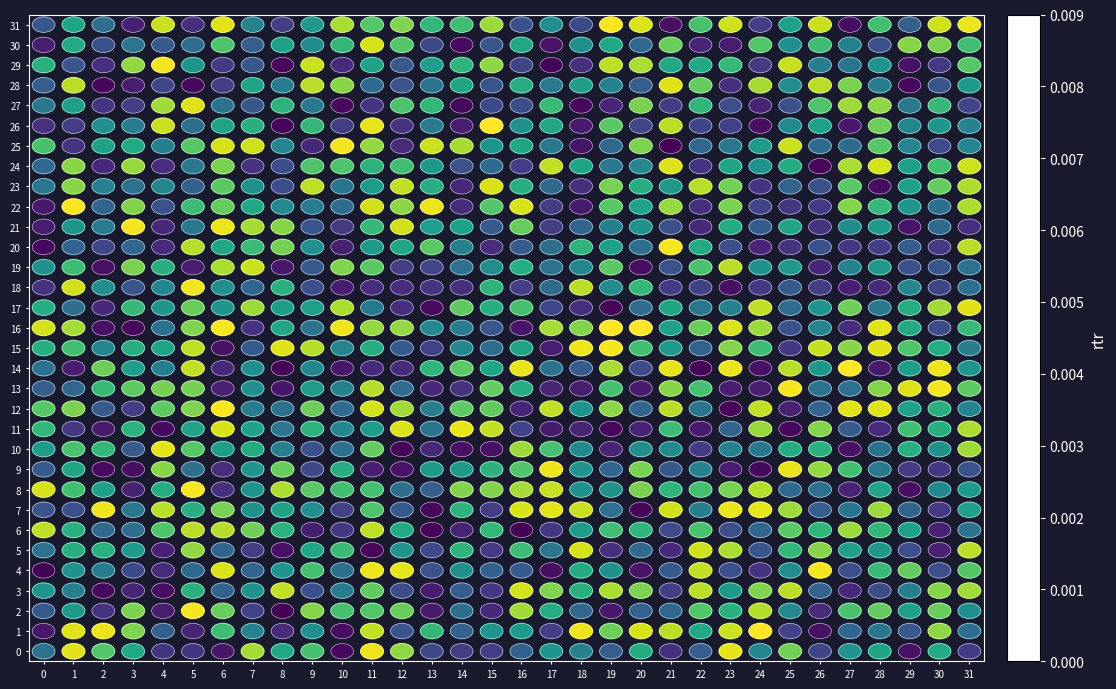

Which series has the largest total across all categories?

15